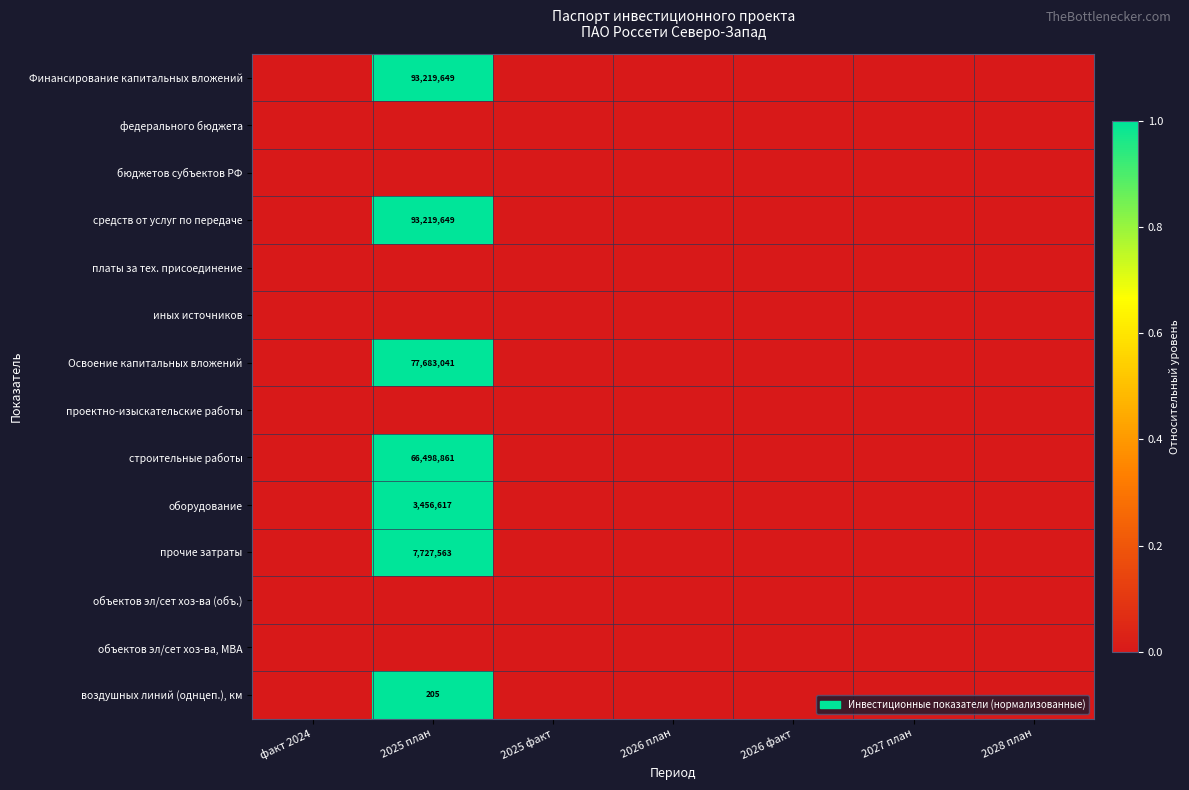

Which has a higher value, факт 2024 or 2026 факт?

факт 2024